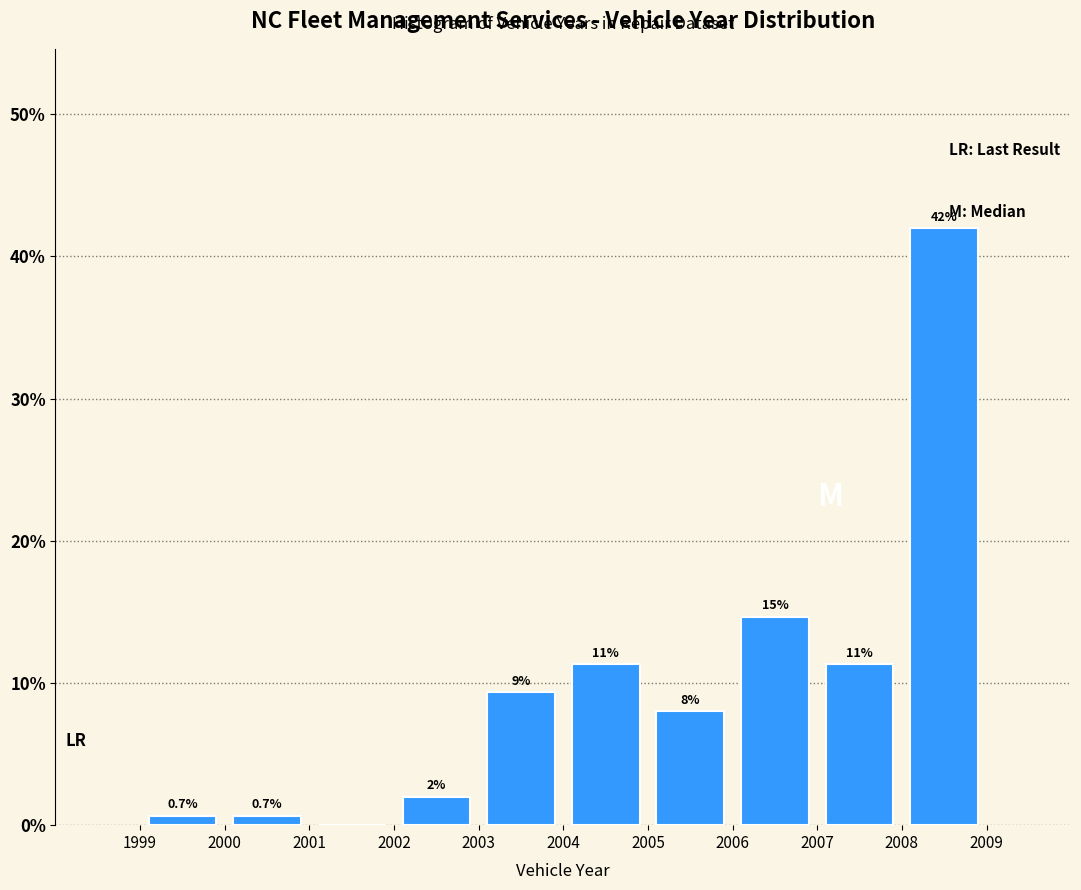

Which range on the x-axis has the tallest bar?

2008 to 2009